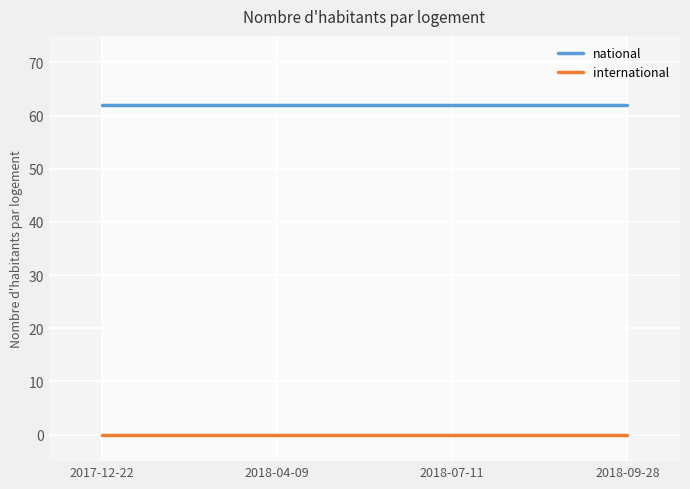

Rank the series by their maximum value, from lowest to highest.

international, national